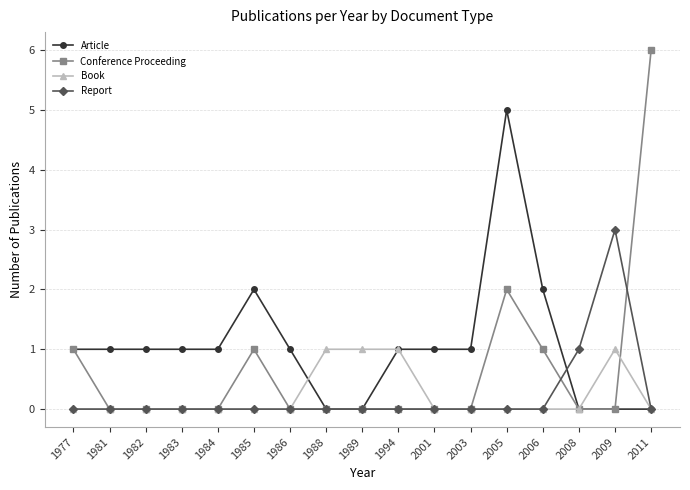

Rank the series by their maximum value, from highest to lowest.

Conference Proceeding, Article, Report, Book